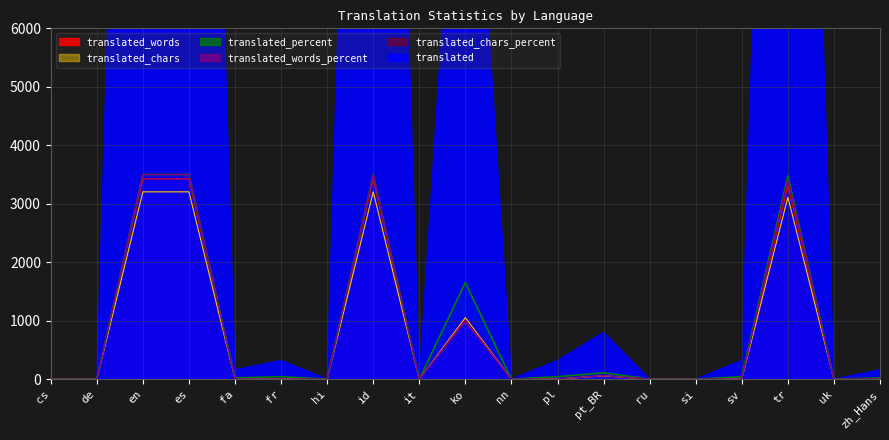

What is the approximate value of translated_words at en?

3425.0